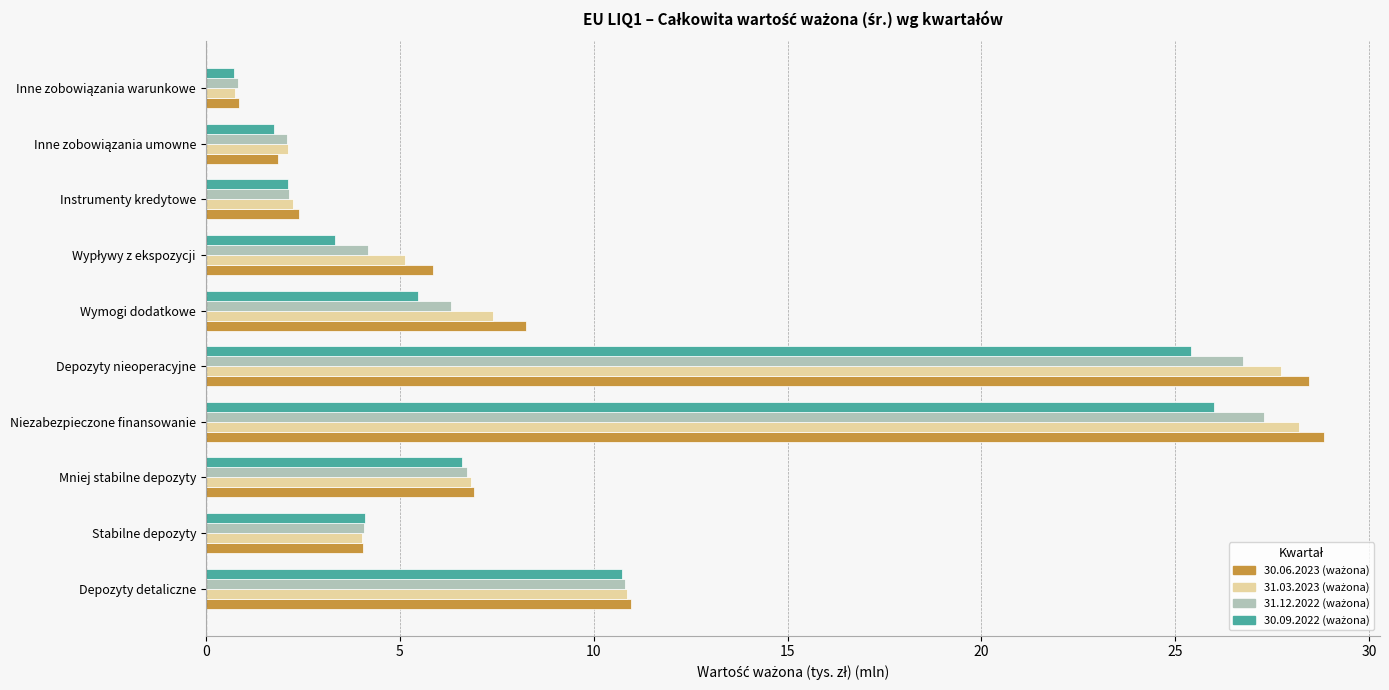

At how many categories does at least one series exceed 3?

7